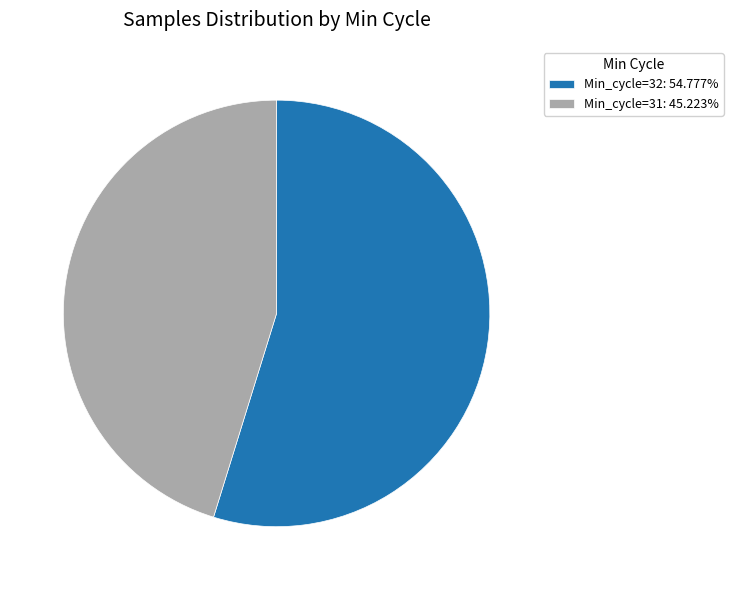

Do Min_cycle=31: 45.223% and Min_cycle=32: 54.777% together represent more than half of the pie?

Yes